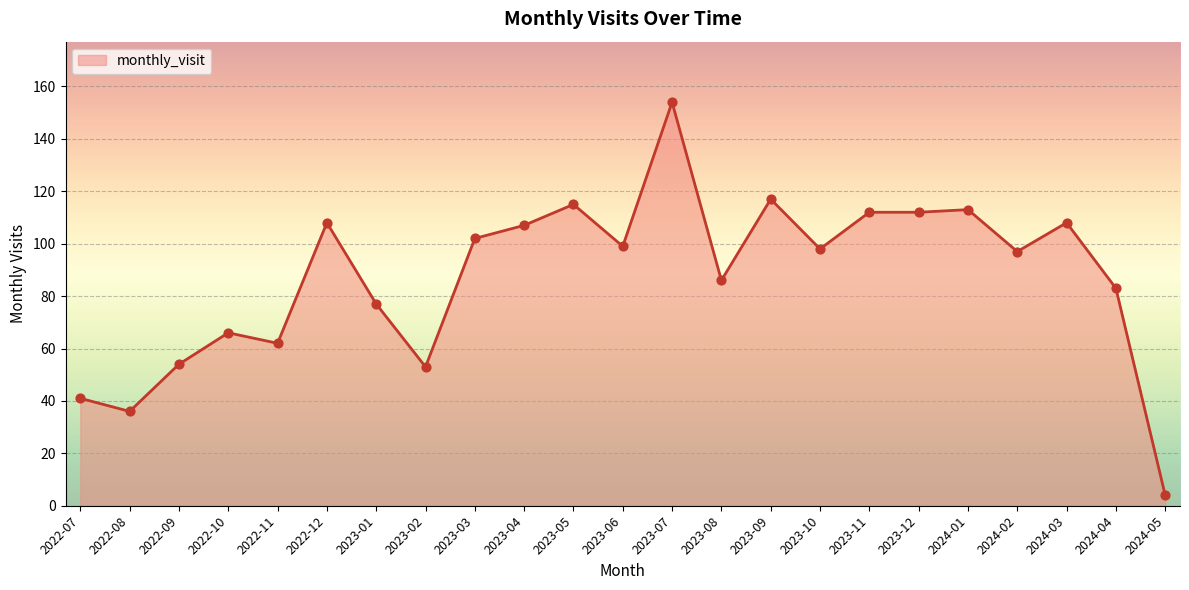

Approximately how many times larger is the value at 2024-04 compared to 2023-11?

0.7